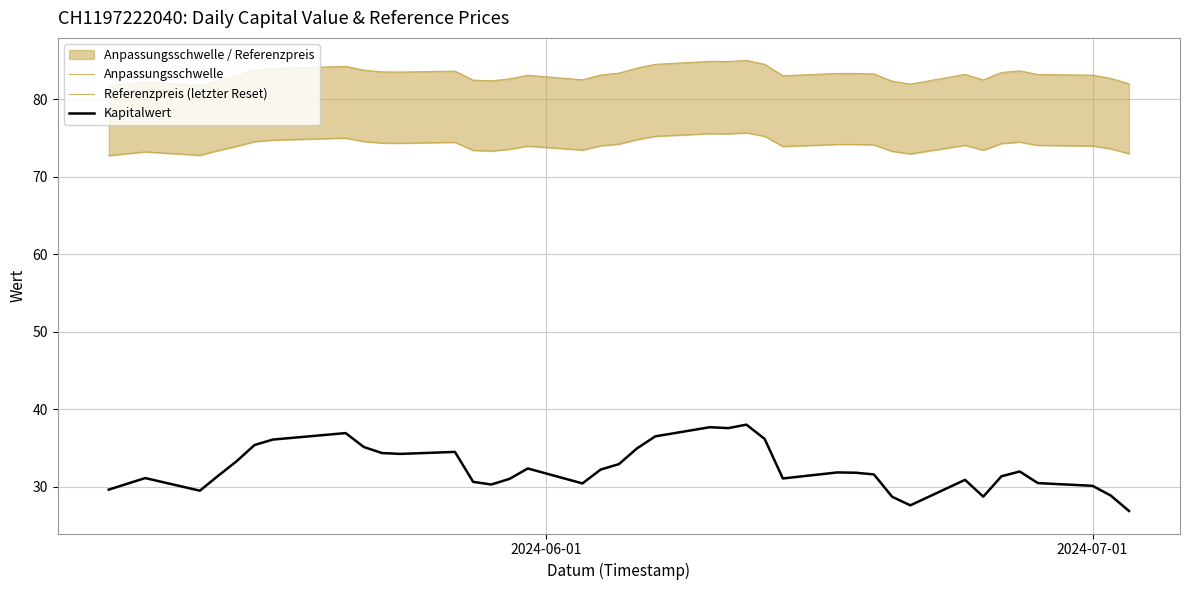

What is the value of the Kapitalwert point at the 37th from the left?

30.1